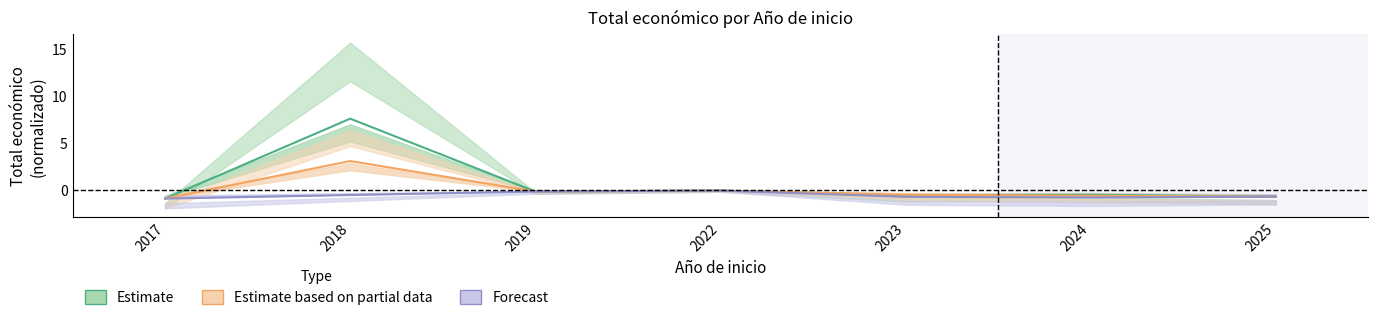

What is the sum of all Forecast values?

-4.2